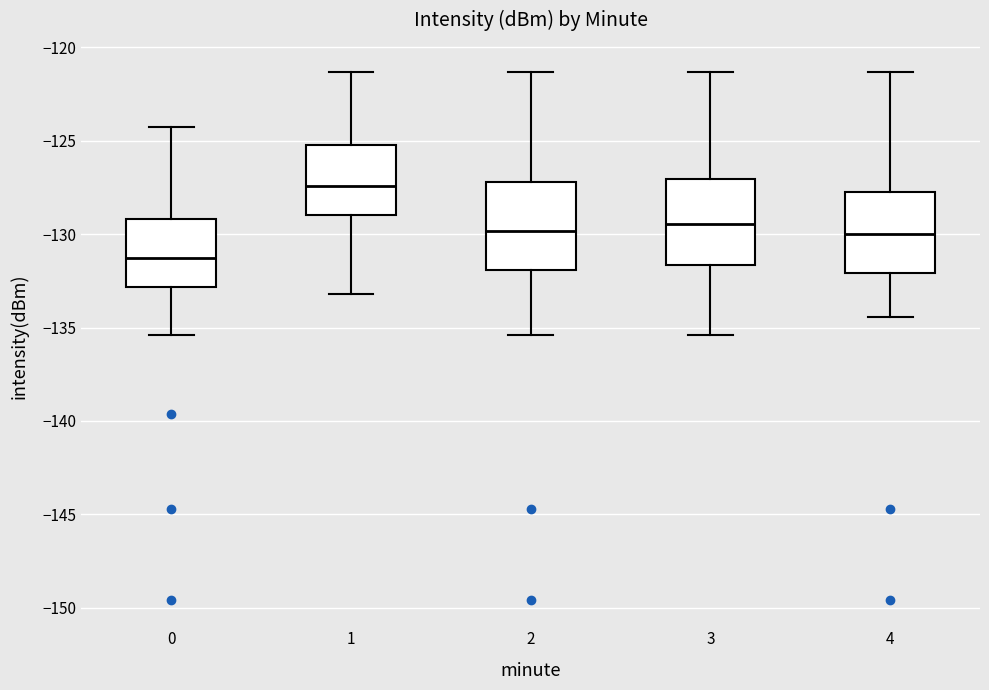

Reading left to right, transcribe this box plot: for each box, give where its median line is, the range the box spans, and where its two whiskers end, as read against the y-axis. The values are not printed on the chart, so give them approximately, as read against the axis.

0: median -131.5, box -133.0 to -129.0, whiskers -135.5 to -124.0
1: median -127.5, box -129.0 to -125.0, whiskers -133.0 to -121.5
2: median -130.0, box -132.0 to -127.0, whiskers -135.5 to -121.5
3: median -129.5, box -131.5 to -127.0, whiskers -135.5 to -121.5
4: median -130.0, box -132.0 to -127.5, whiskers -134.5 to -121.5